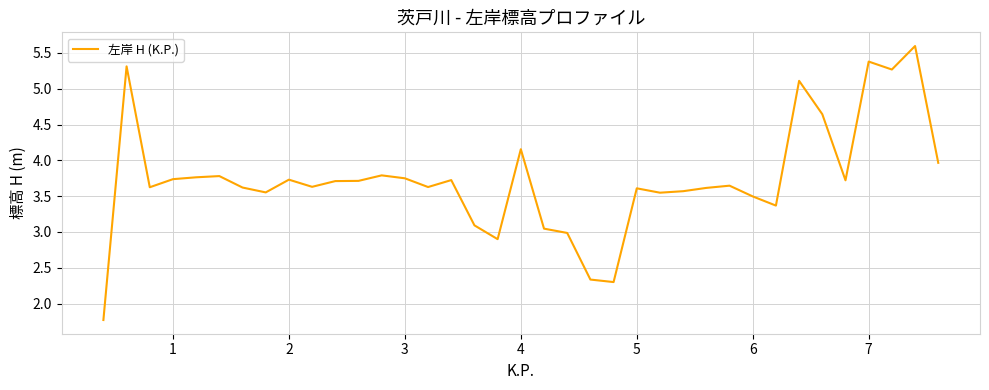

How many series are shown in this chart?

1